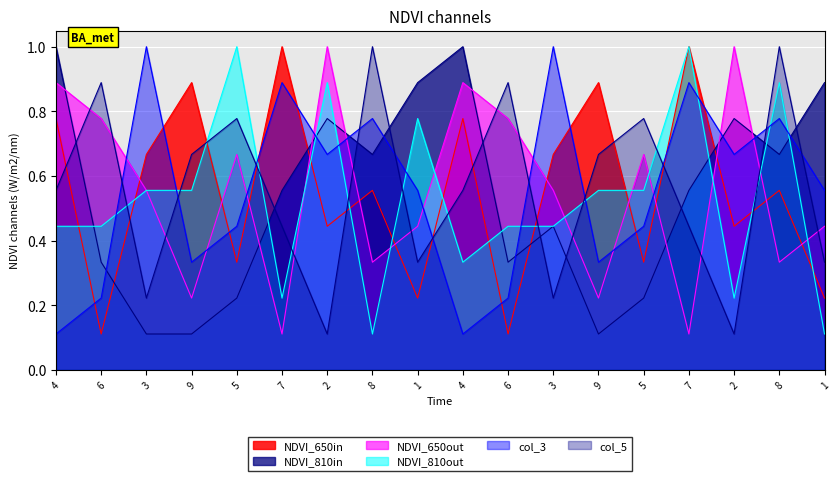

Which series has the largest total across all categories?

col_4